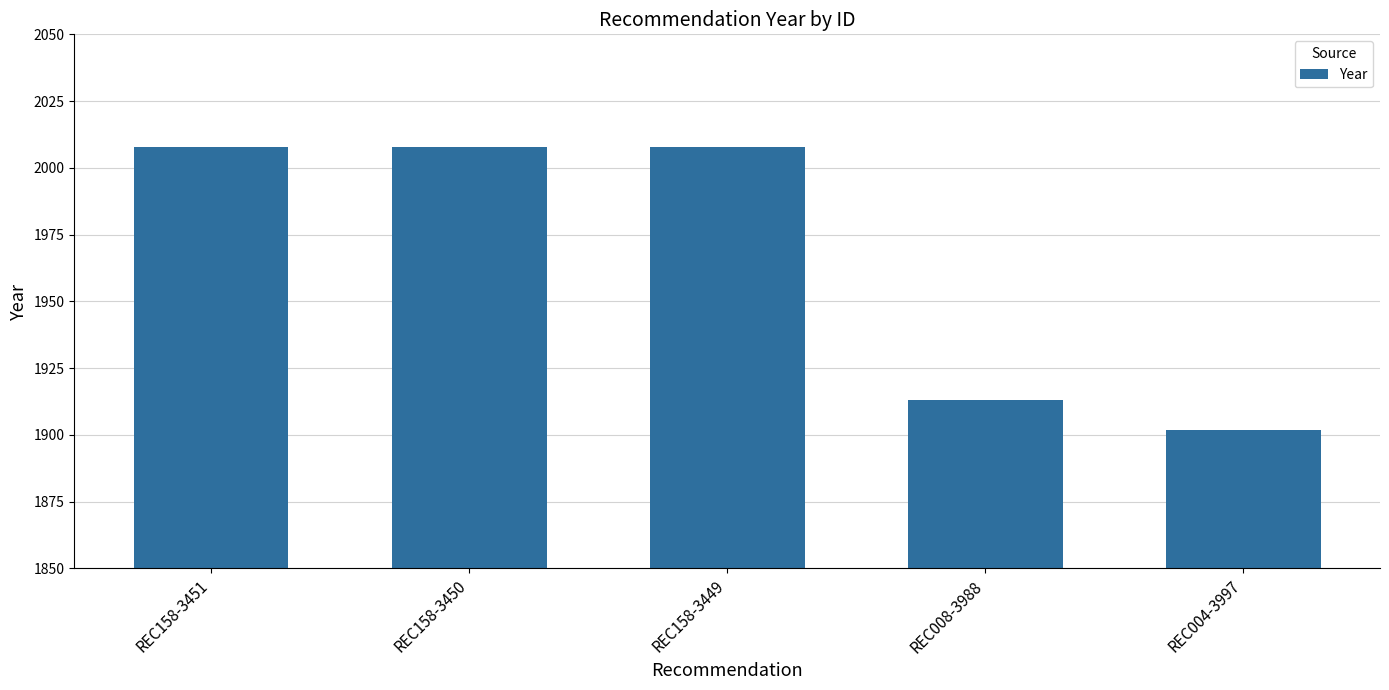

The chart shows a value of 1902 at REC004-3997. True or false?

True